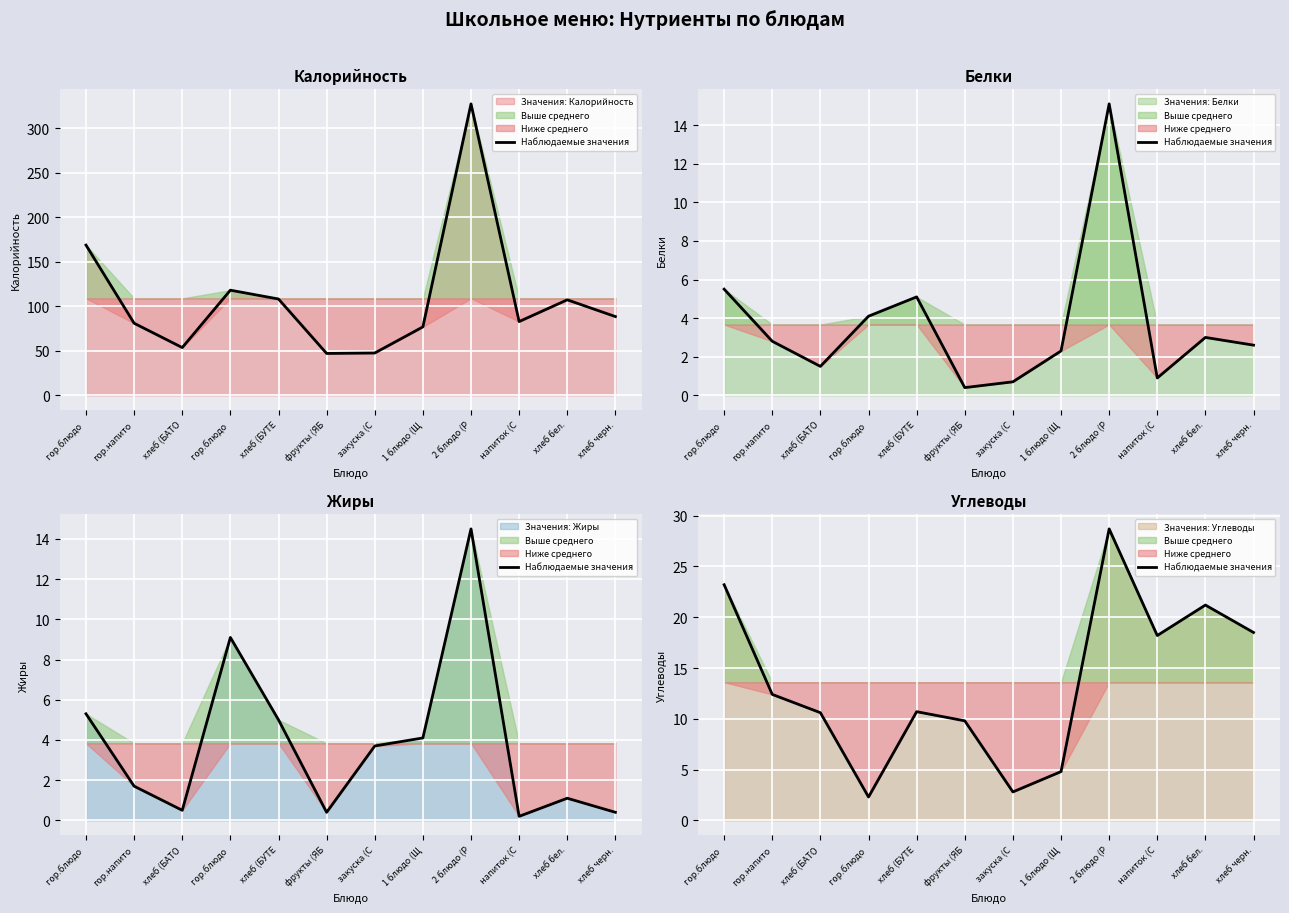

Between хлеб бел. and закуска (С, which is larger?

хлеб бел.